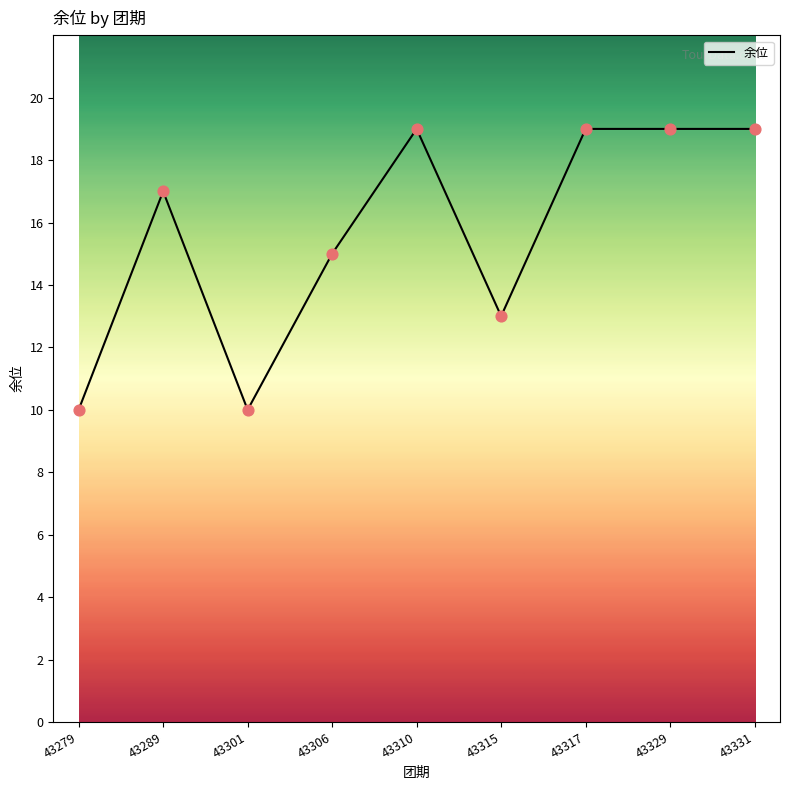

Between 43315 and 43329, which is larger?

43329